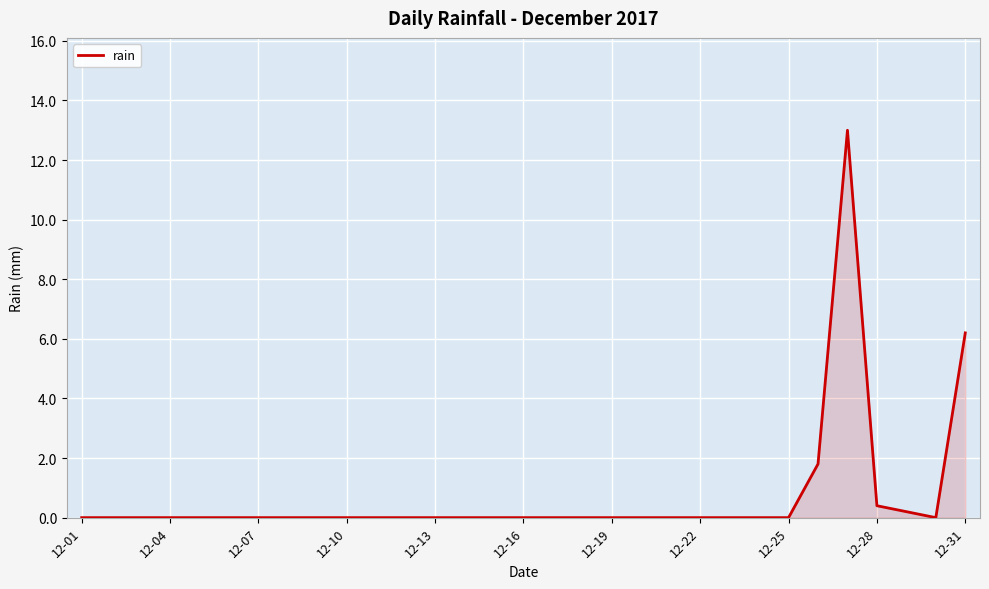

How many categories are shown in the chart?

31